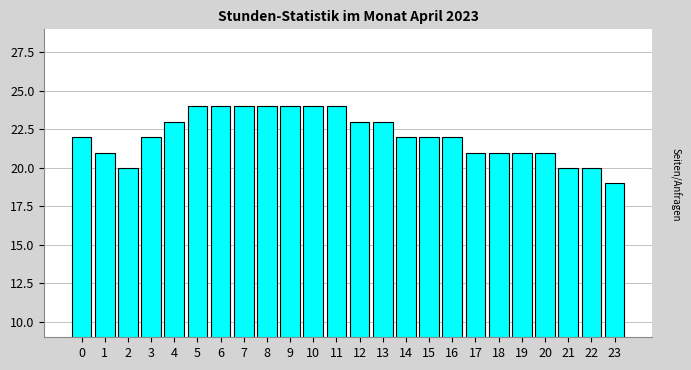

Reading left to right, transcribe all the data shown in this chart.

22	21	20	22	23	24	24	24	24	24	24	24	23	23	22	22	22	21	21	21	21	20	20	19